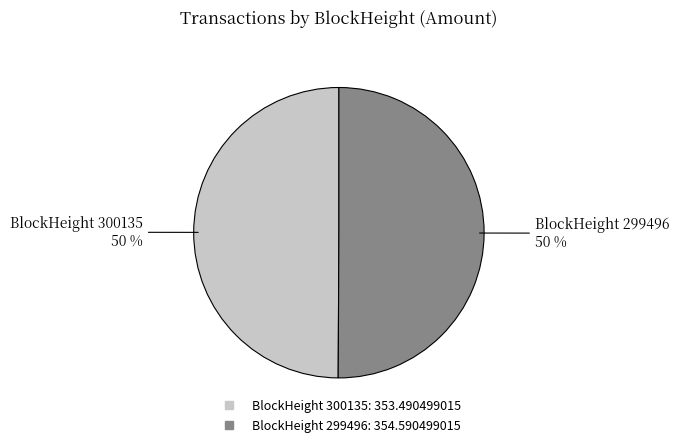

Count the number of slices in the pie.

2